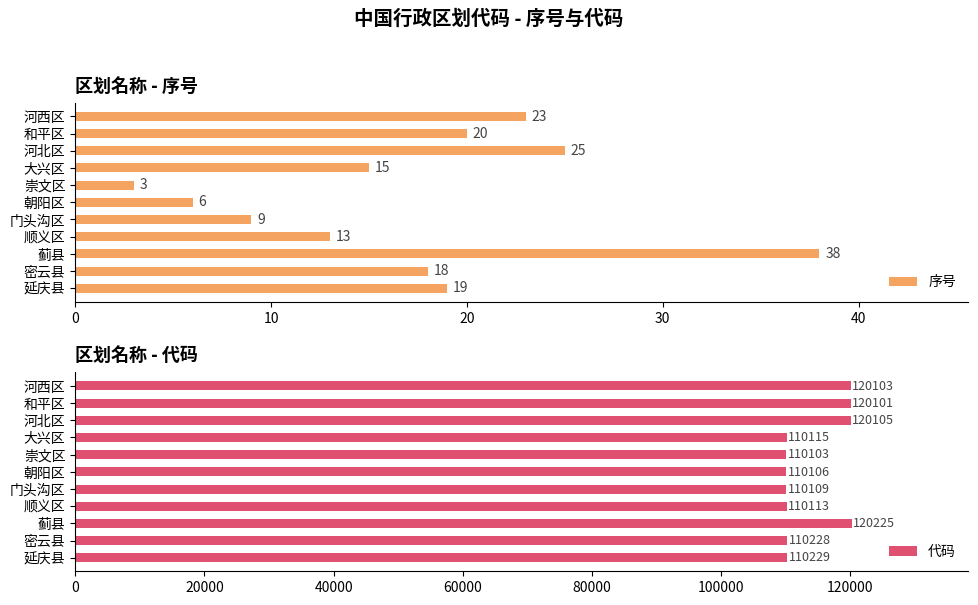

How many groups of bars are there?

11